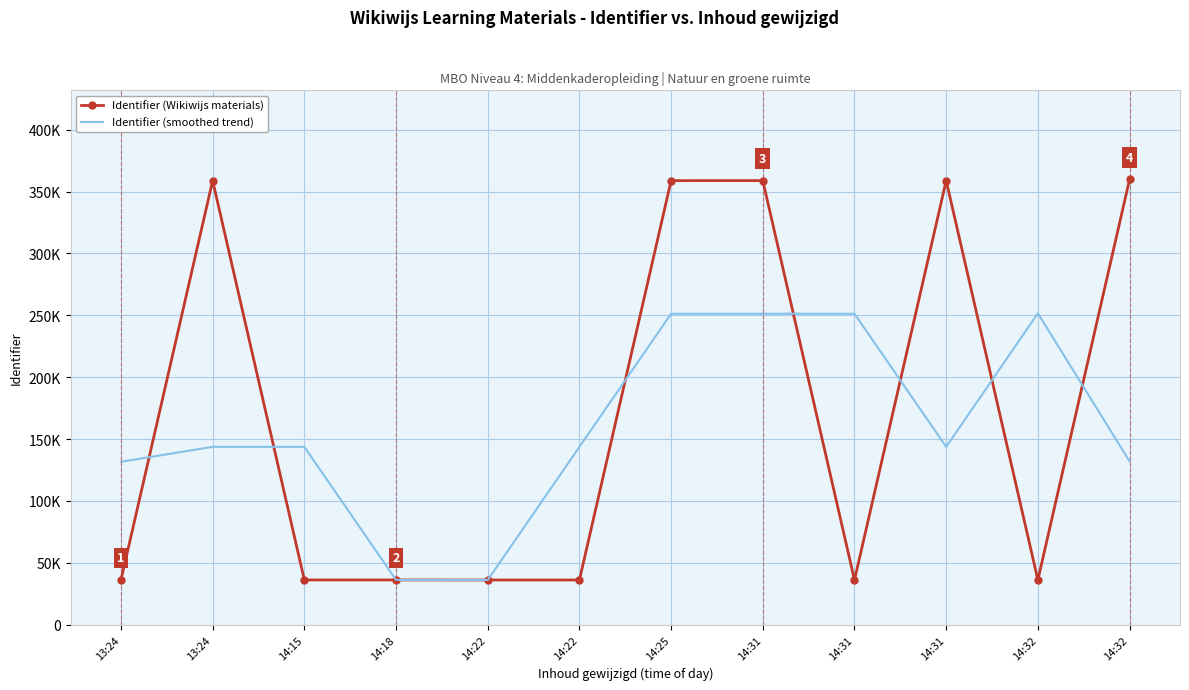

What are all the series names shown in the legend?

Identifier (Wikiwijs materials), Identifier (smoothed trend)